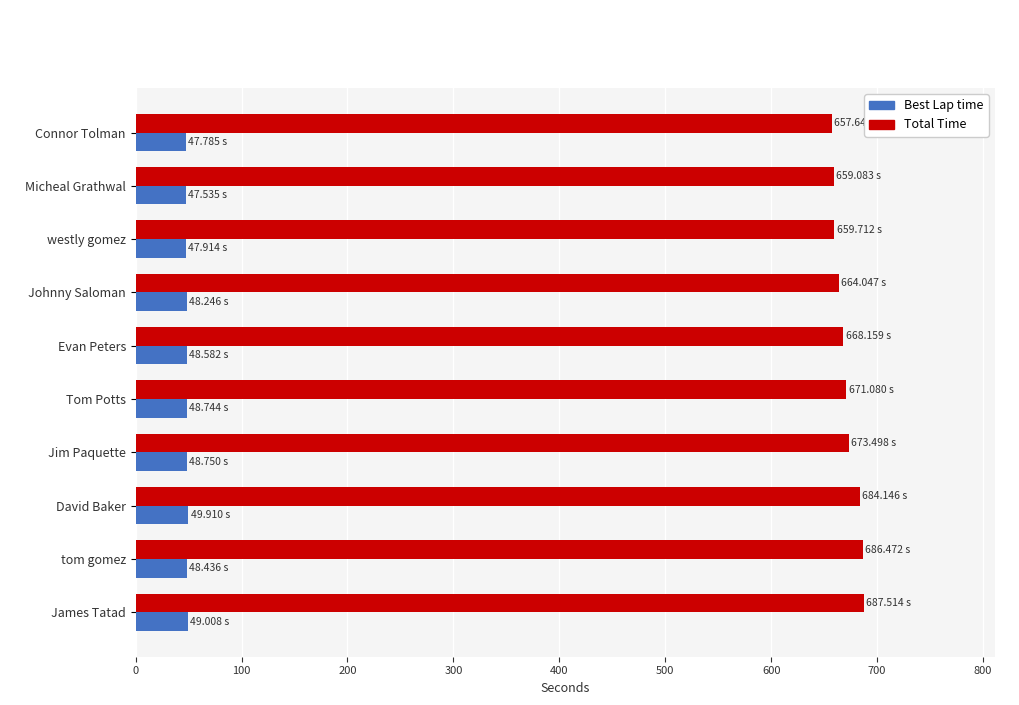

What are all the series names shown in the legend?

Best Lap time, Total Time